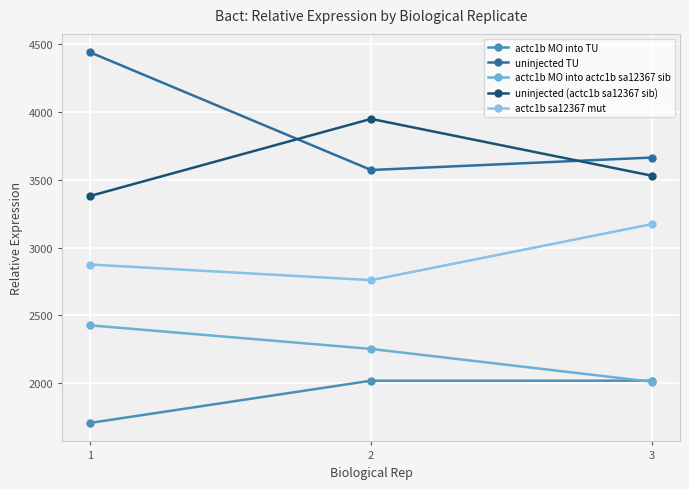

What are all the series names shown in the legend?

actc1b MO into TU, uninjected TU, actc1b MO into actc1b sa12367 sib, uninjected (actc1b sa12367 sib), actc1b sa12367 mut